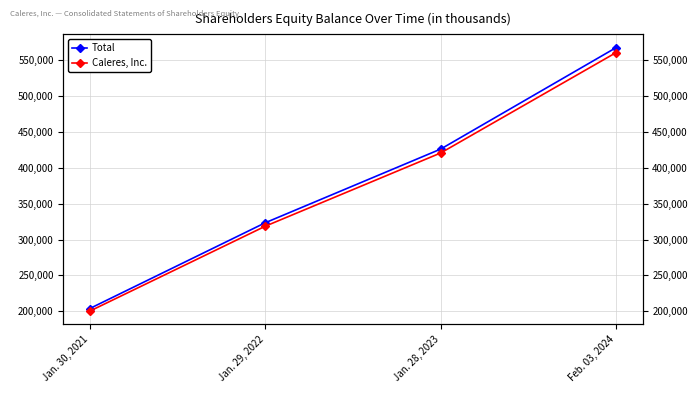

List the labels in order of Caleres, Inc. value, smallest first.

Jan. 30, 2021, Jan. 29, 2022, Jan. 28, 2023, Feb. 03, 2024